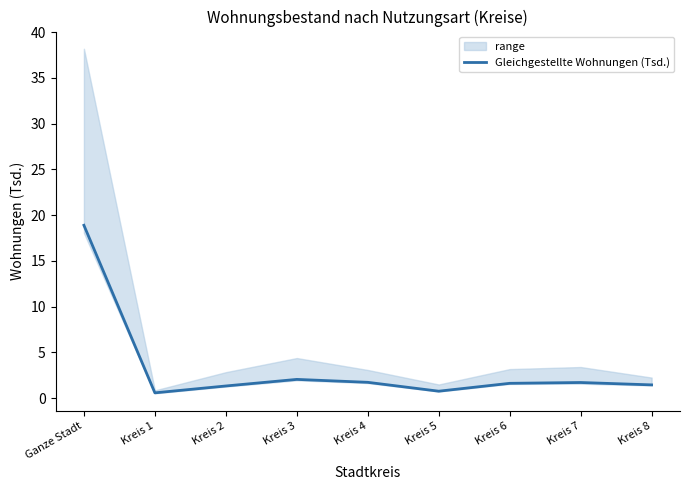

The value at Kreis 4 is 1.0. True or false?

False